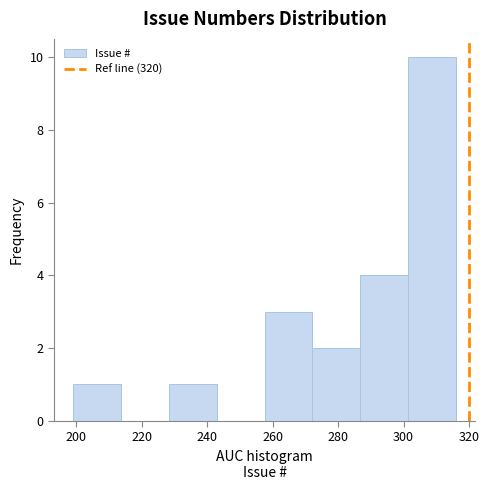

What is the height of the bar covering 258 to 272 on the x-axis? Neither the bar edges nor the heights are printed on the chart, so give them approximately, as read against the axes.

3